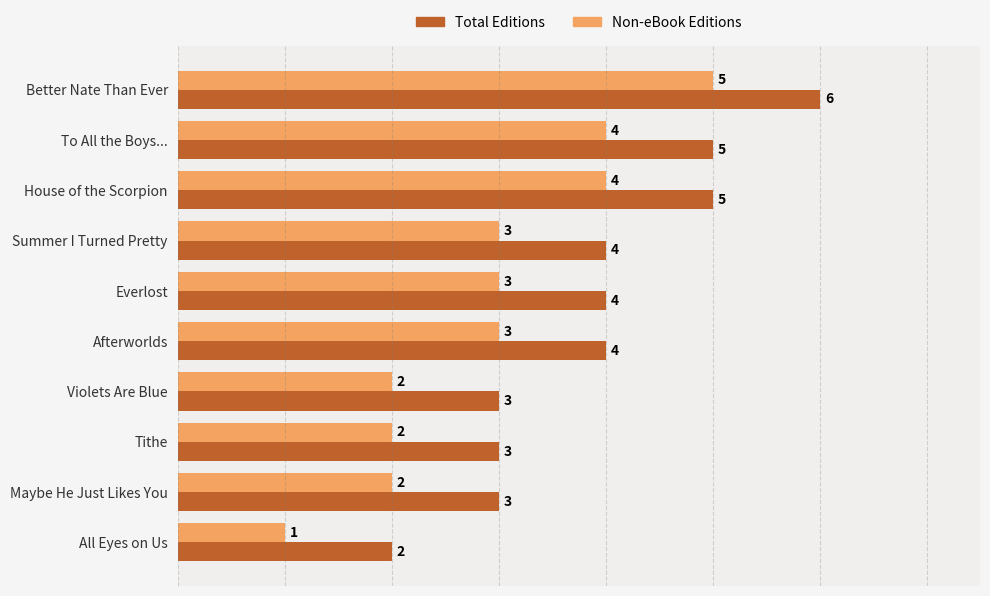

At which label does Non-eBook Editions reach its peak?

Better Nate Than Ever